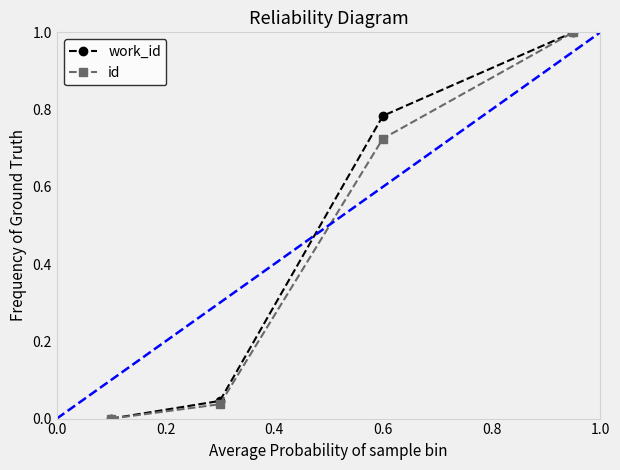

What are all the series names shown in the legend?

work_id, id